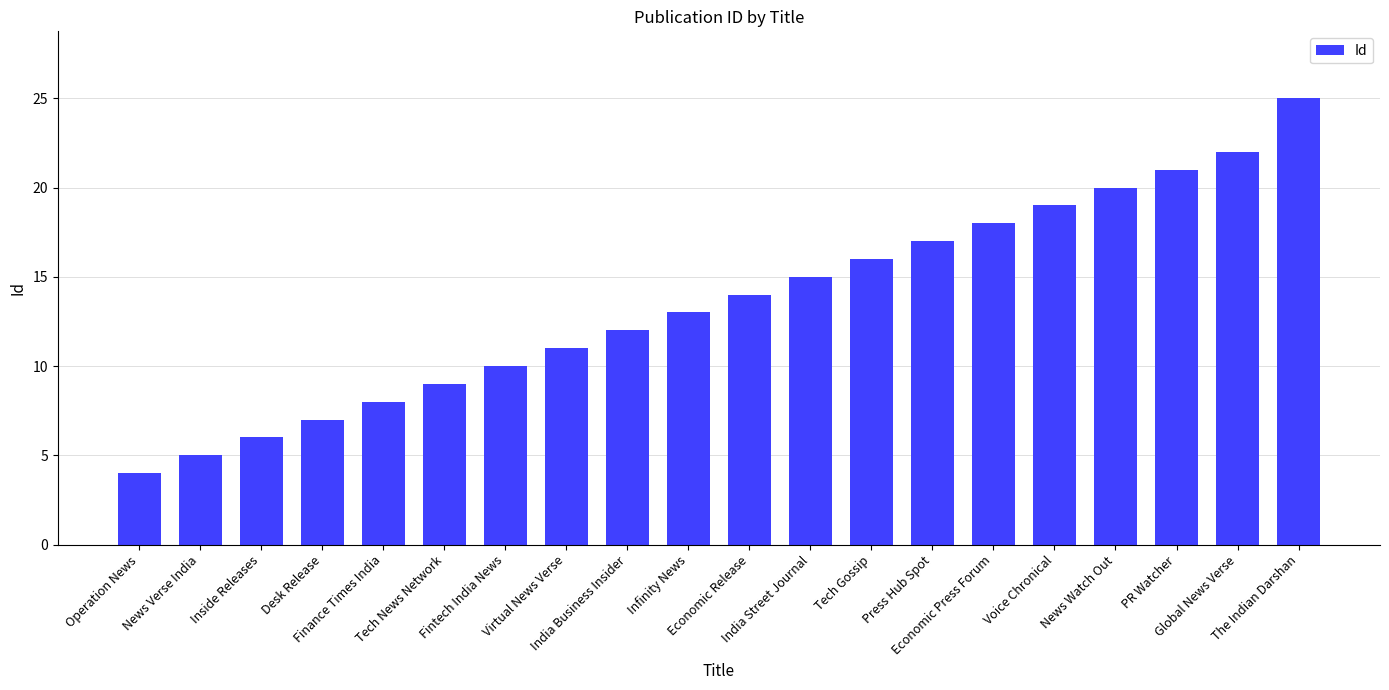

The value at Inside Releases is 10. True or false?

False